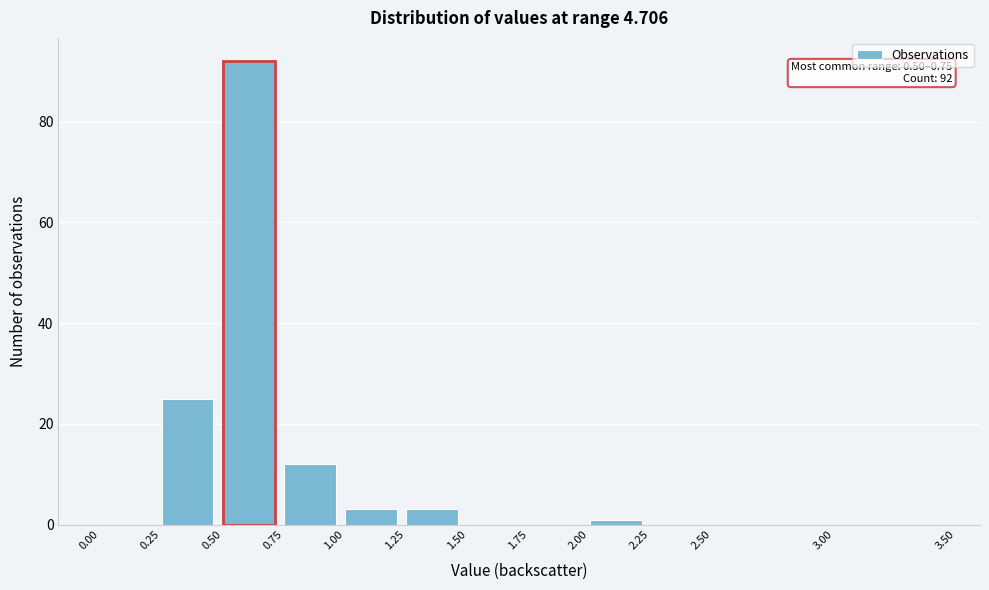

Which range on the x-axis has the tallest bar?

0.50 to 0.75